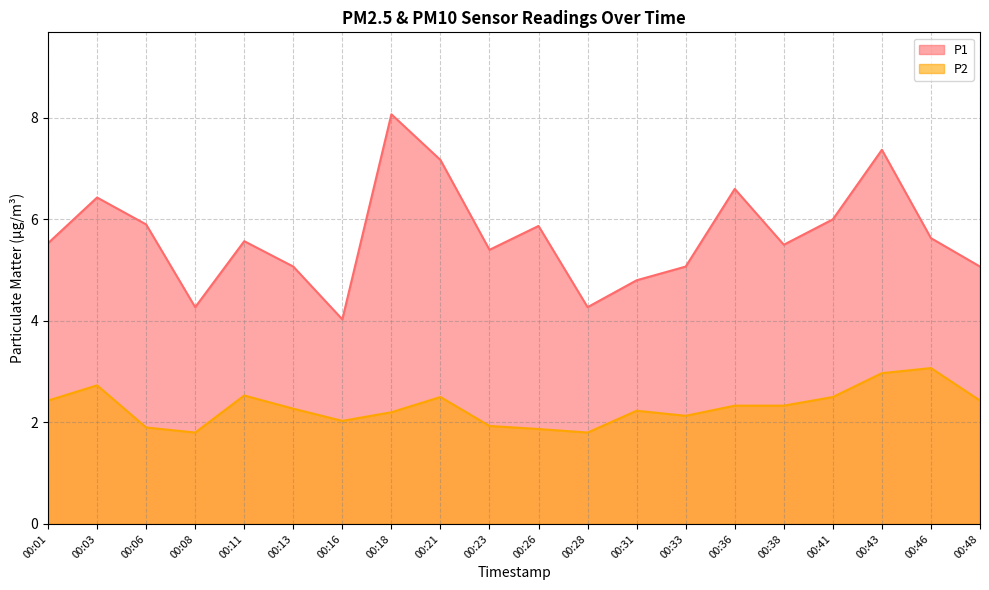

True or false: P2 and P1 intersect in this chart.

False